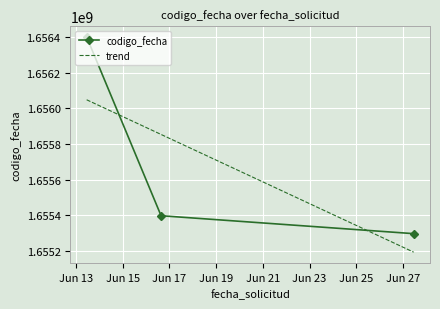

How many lines are shown in the chart?

1